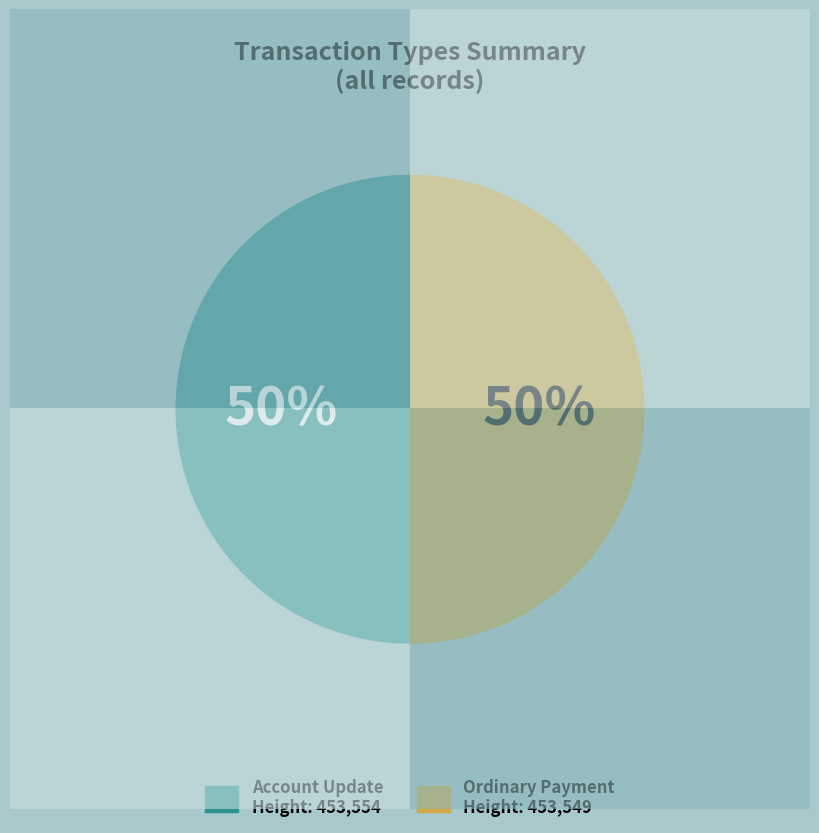

How many segments does this pie chart have?

2